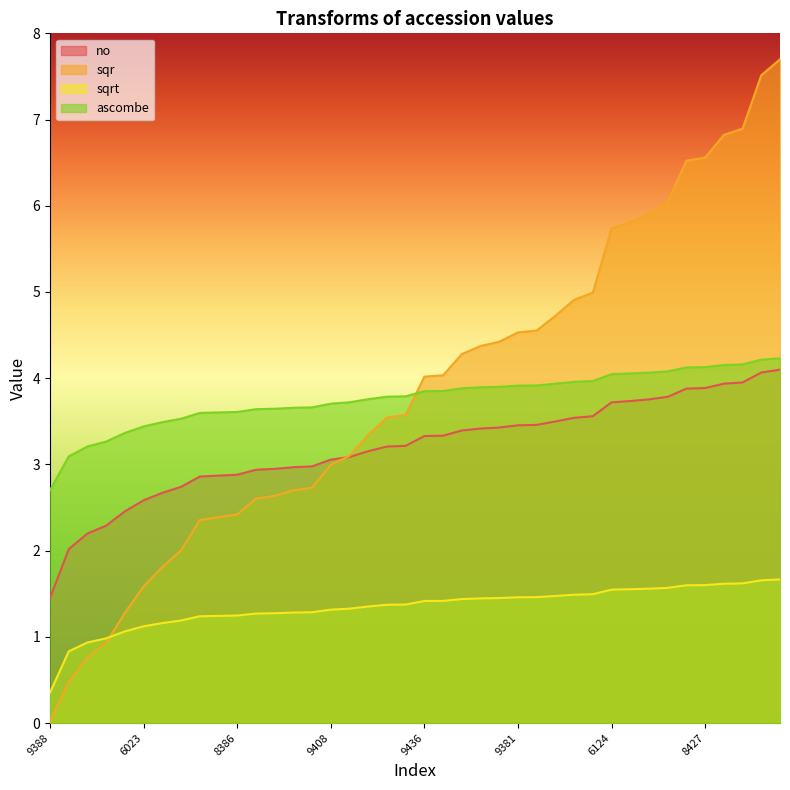

At which label is no closest to 2?

5836